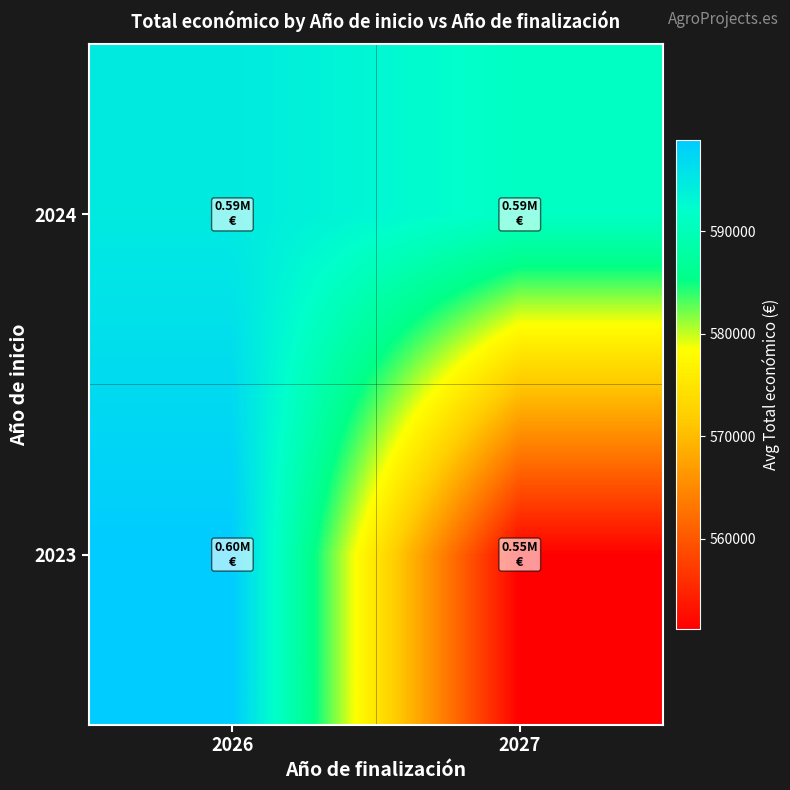

What is the spread (max minus min) of values at 2027?

40006.1